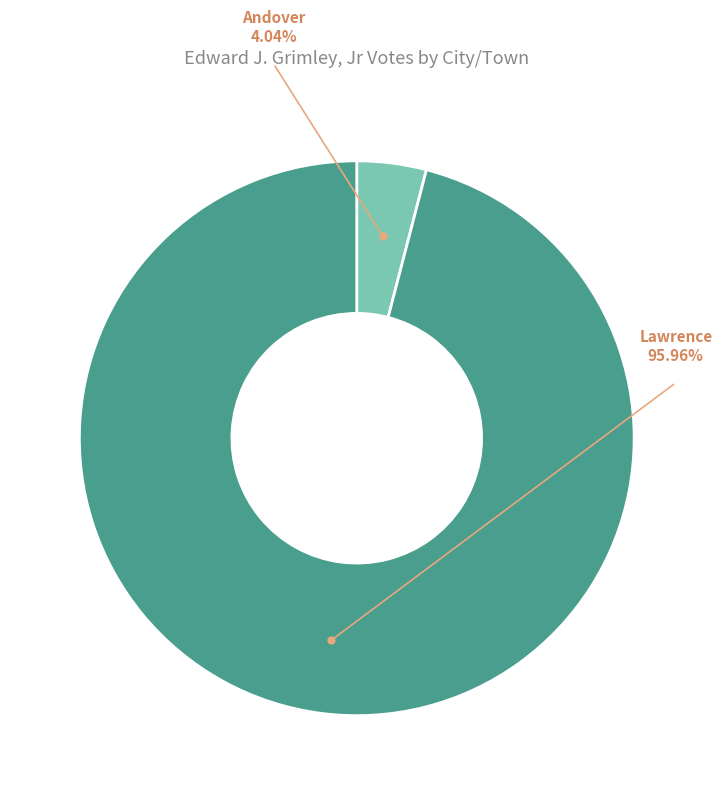

To the nearest percent, what is the difference between the largest and smallest slice percentages?

92%